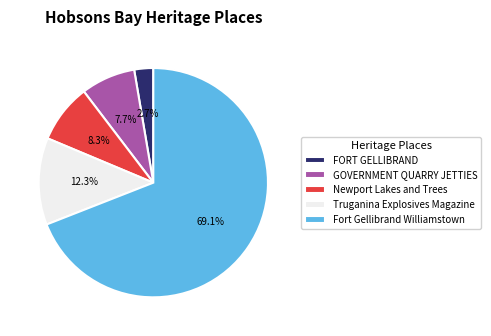

To the nearest percent, what is the combined percentage of Newport Lakes and Trees and GOVERNMENT QUARRY JETTIES?

16%